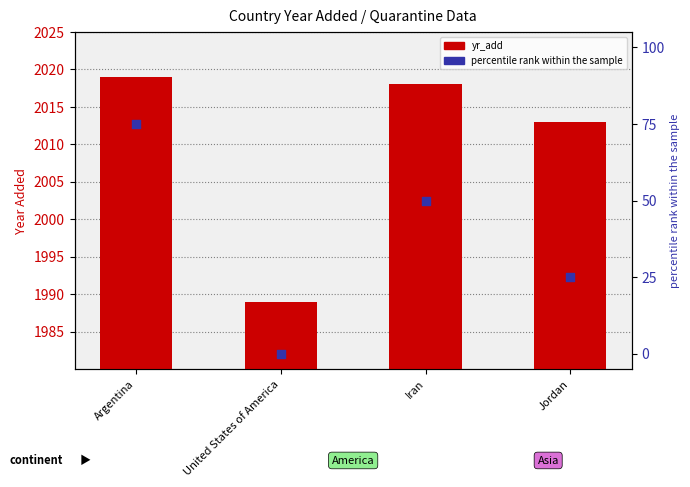

Which series has the widest spread of Y values?

percentile rank within the sample